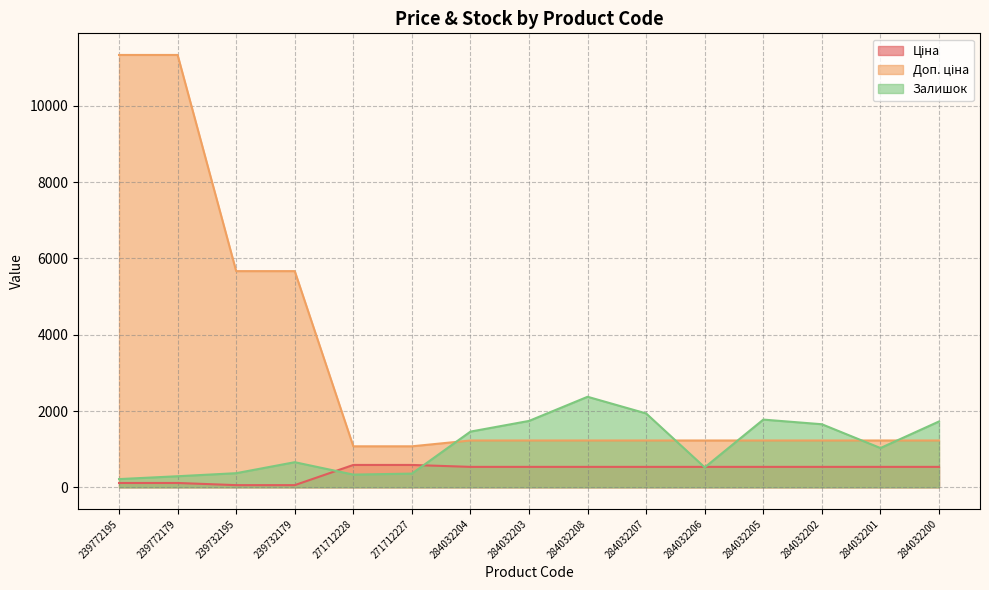

What is the sum of the Залишок values at 239772179 and 271712227?

649.0